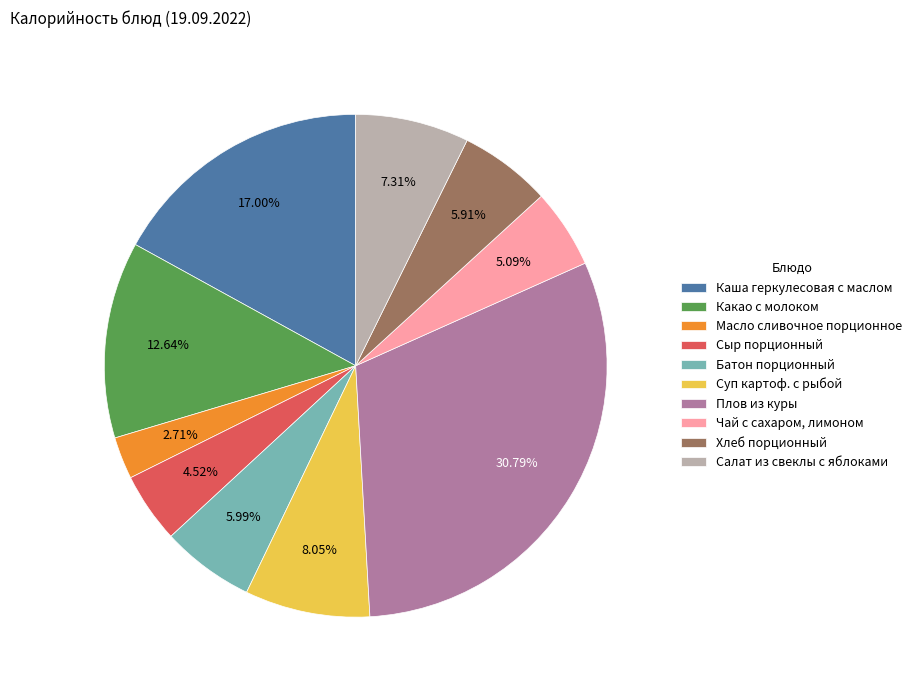

Count the number of slices in the pie.

10